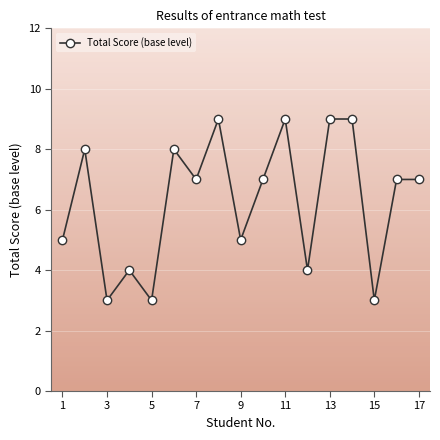

What is the minimum value shown in the chart?

3